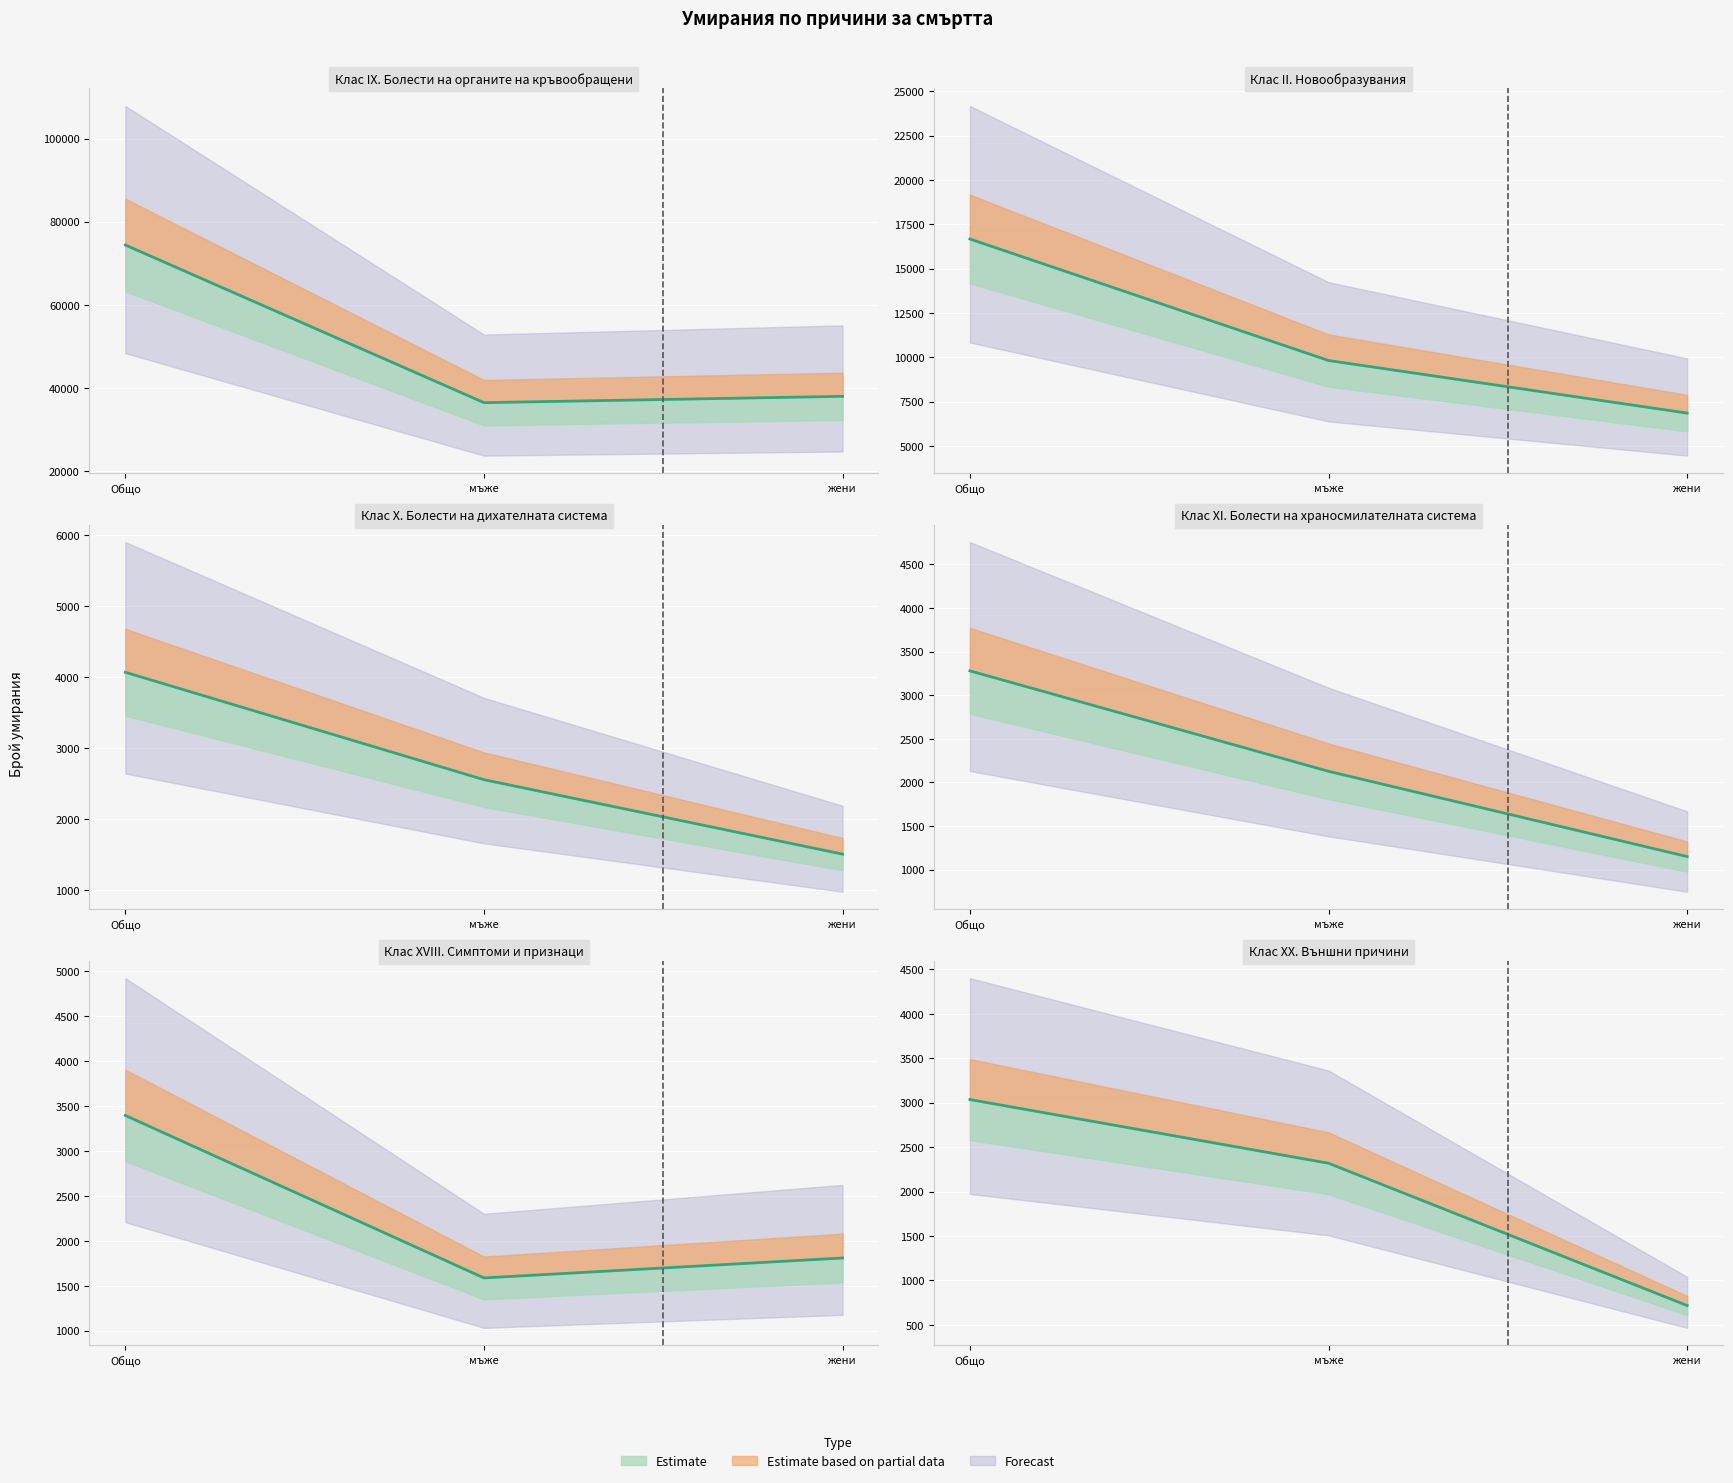

What is the minimum value for Клас IX. Болести на органите на кръ?

36434